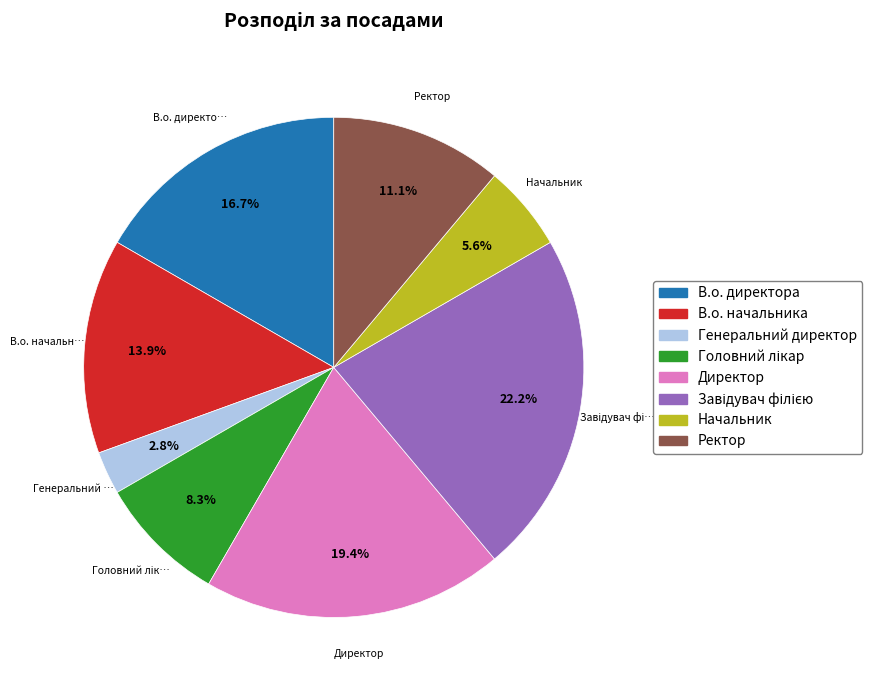

What percentage is the В.о. директора slice, to the nearest percent?

17%